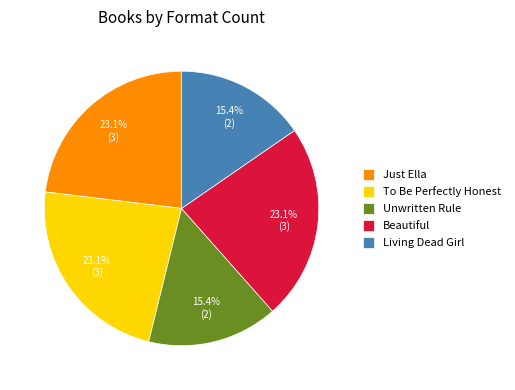

Does any single category account for the majority?

No